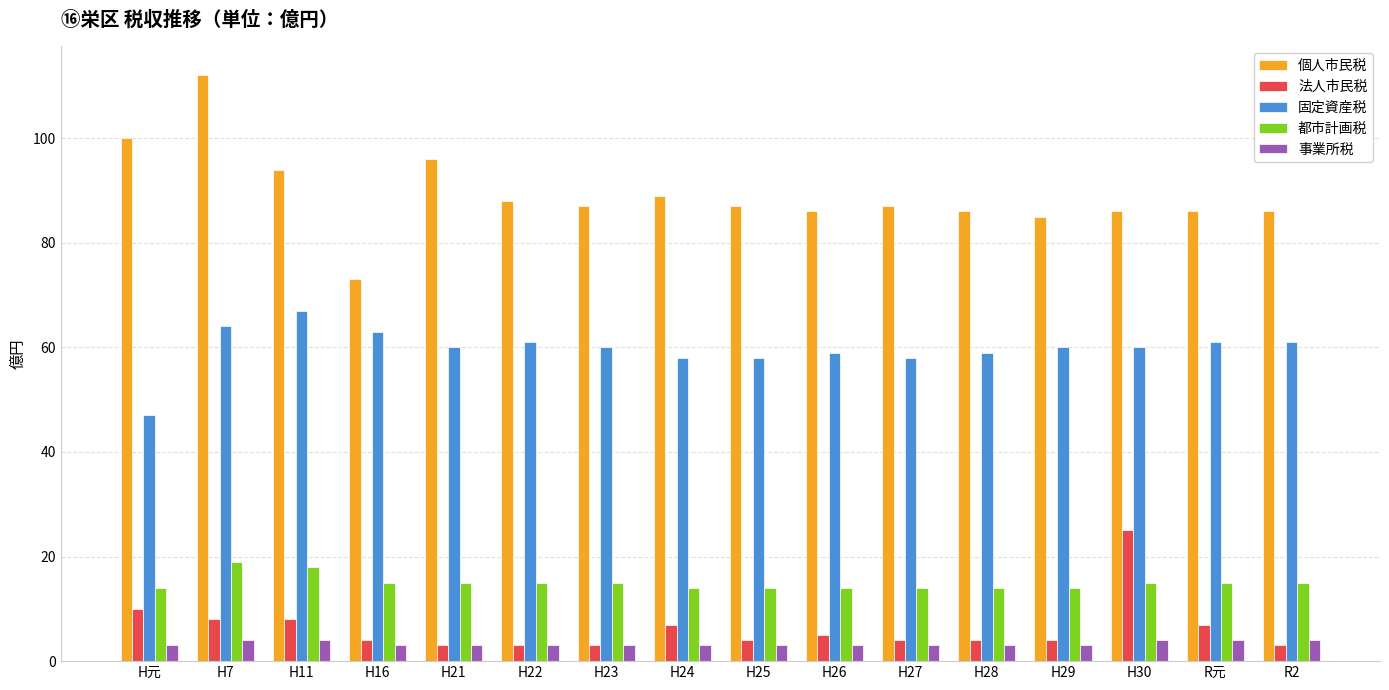

Reading left to right, transcribe all the data shown in this chart.

個人市民税: 100	112	94	73	96	88	87	89	87	86	87	86	85	86	86	86
法人市民税: 10	8	8	4	3	3	3	7	4	5	4	4	4	25	7	3
固定資産税: 47	64	67	63	60	61	60	58	58	59	58	59	60	60	61	61
都市計画税: 14	19	18	15	15	15	15	14	14	14	14	14	14	15	15	15
事業所税: 3	4	4	3	3	3	3	3	3	3	3	3	3	4	4	4